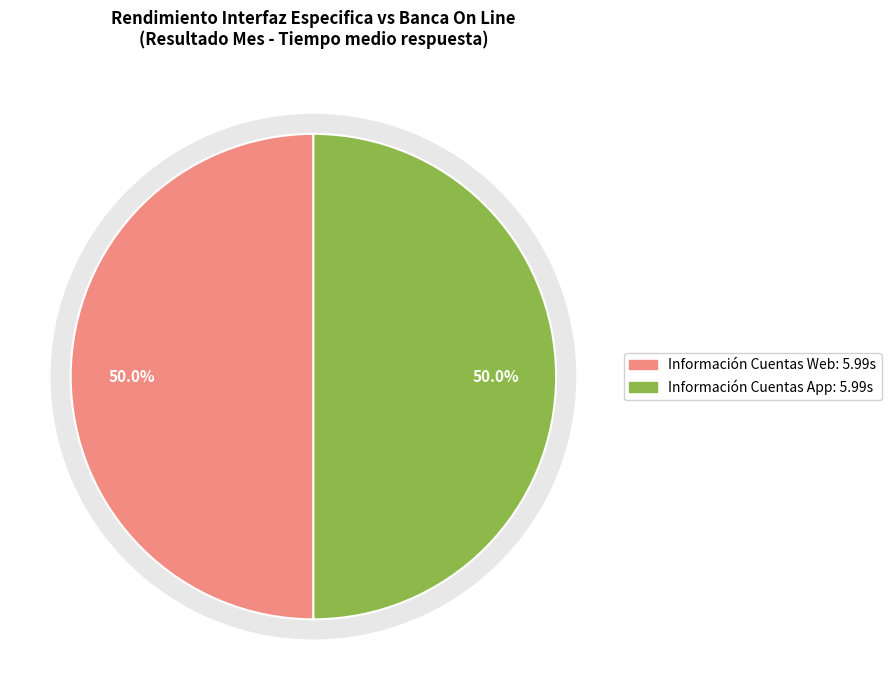

True or false: Información Cuentas App accounts for 57% of the total.

False